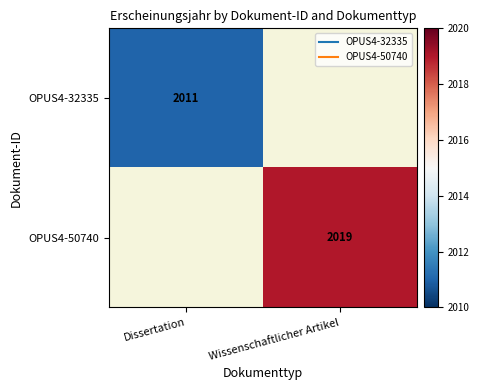

At Dissertation, list the series in order from largest to smallest.

OPUS4-32335, OPUS4-50740